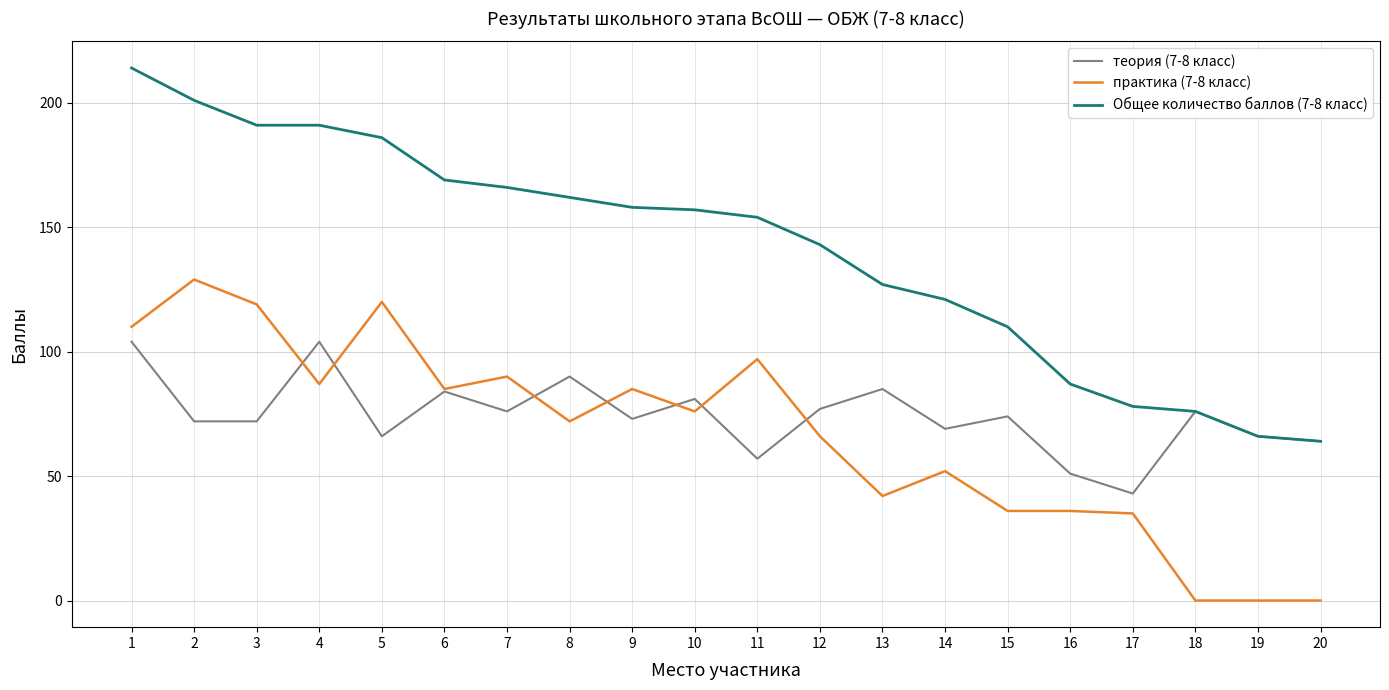

Which category has the lowest value in the Общее количество баллов (7-8 класс) series?

20